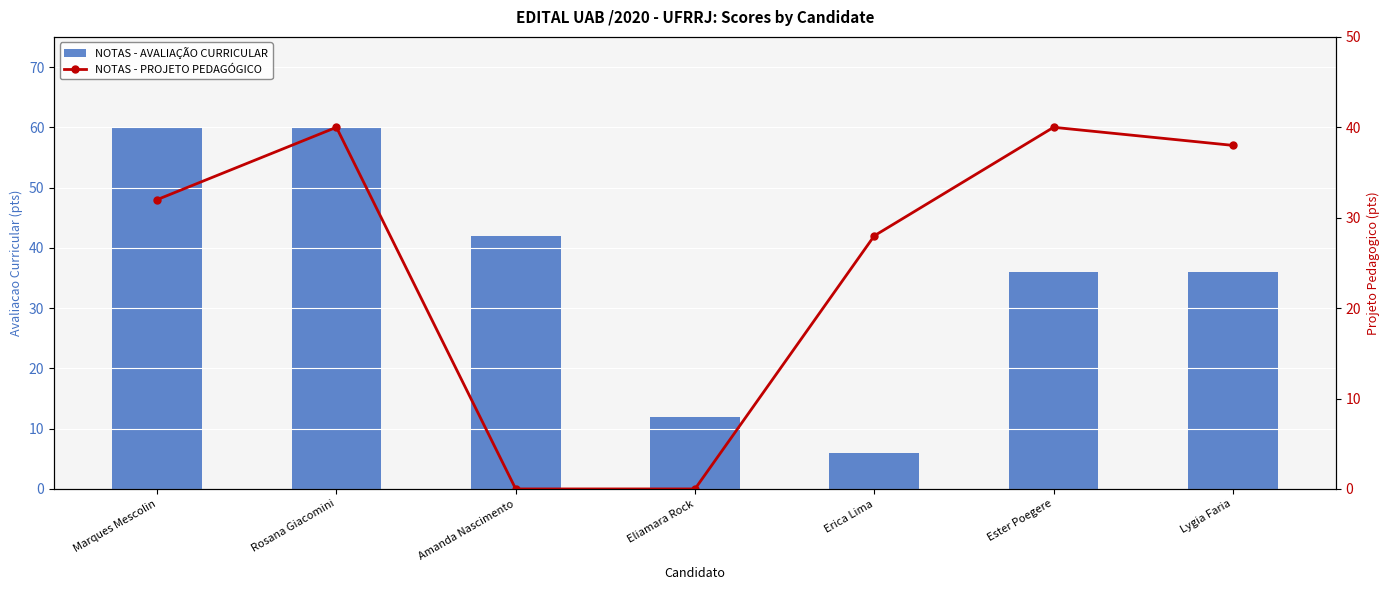

What is the sum of the NOTAS - PROJETO PEDAGÓGICO values at Ester Poegere and Erica Lima?

68